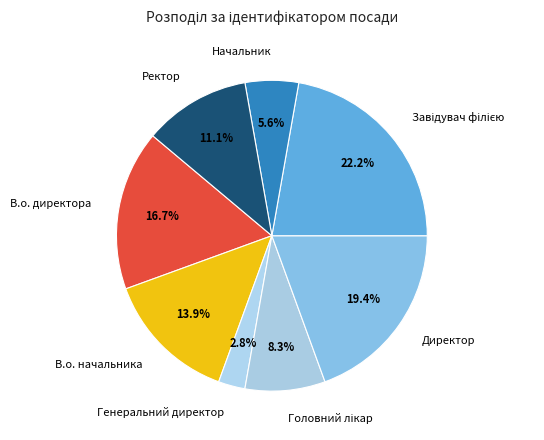

Is В.о. начальника the majority of the pie?

No